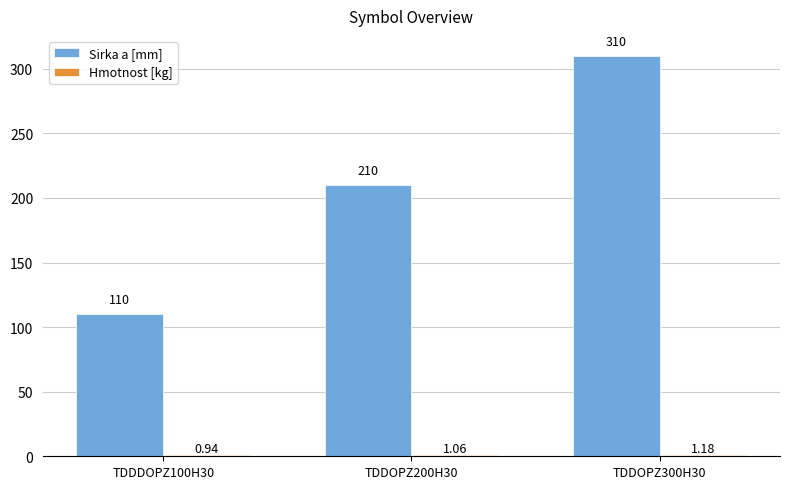

How many categories are shown in the chart?

3